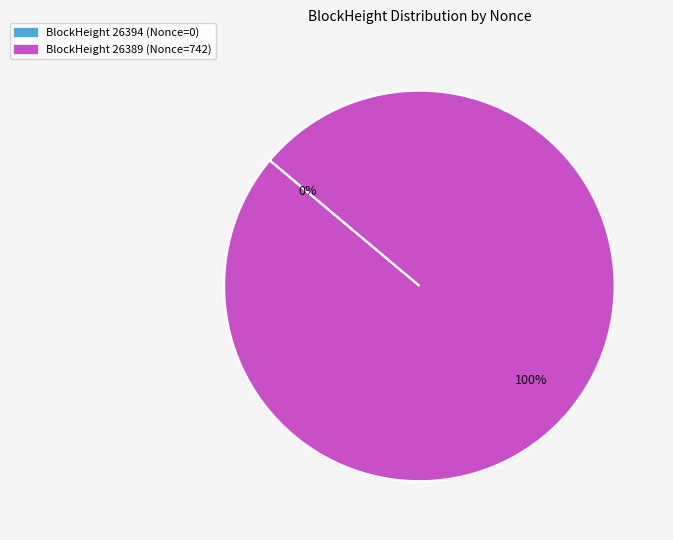

To the nearest percent, what is the difference between the largest and smallest slice percentages?

100%